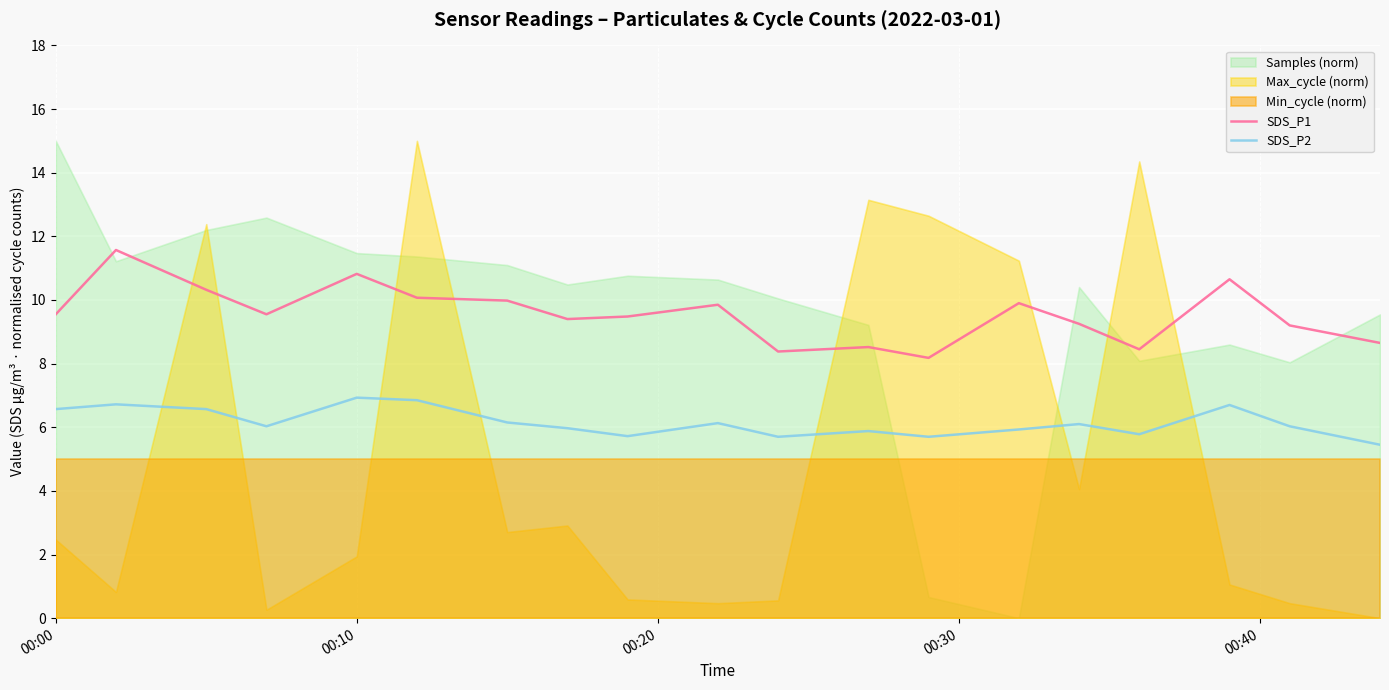

True or false: SDS_P2 and SDS_P1 intersect in this chart.

False